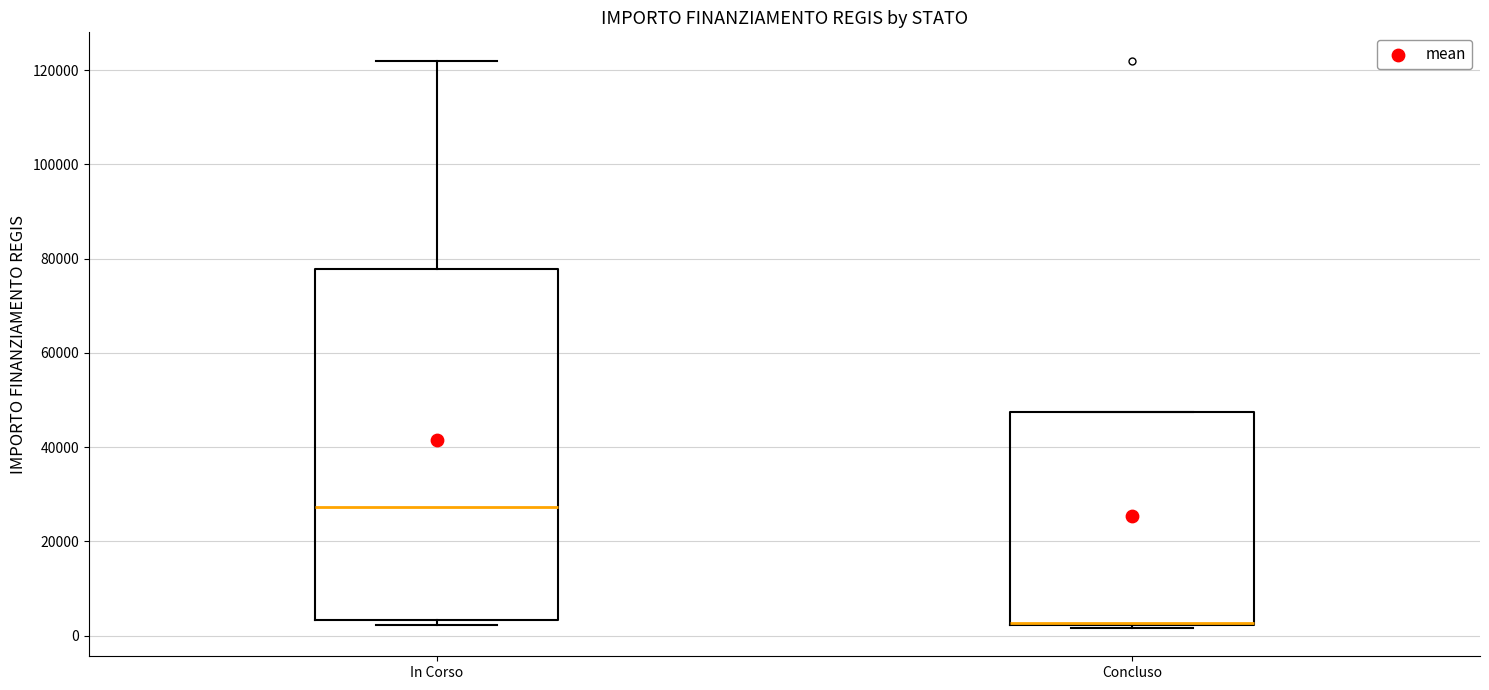

Which box has the lowest median line?

Concluso